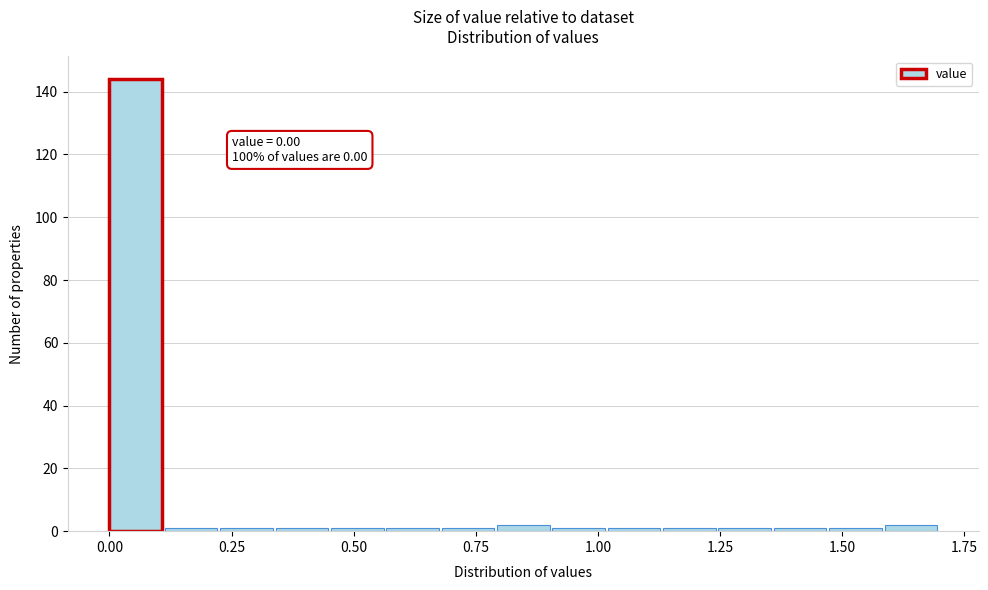

Around what value on the x-axis is the tallest bar? Give the approximate position of its centre, as read against the axis.

0.05